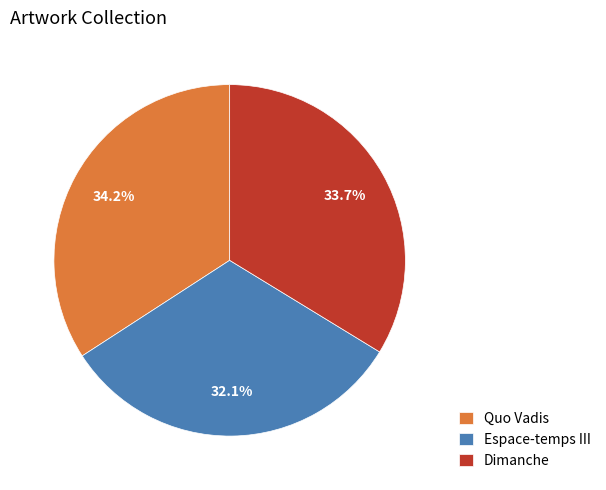

Is it true that Dimanche is 40% of the pie?

False